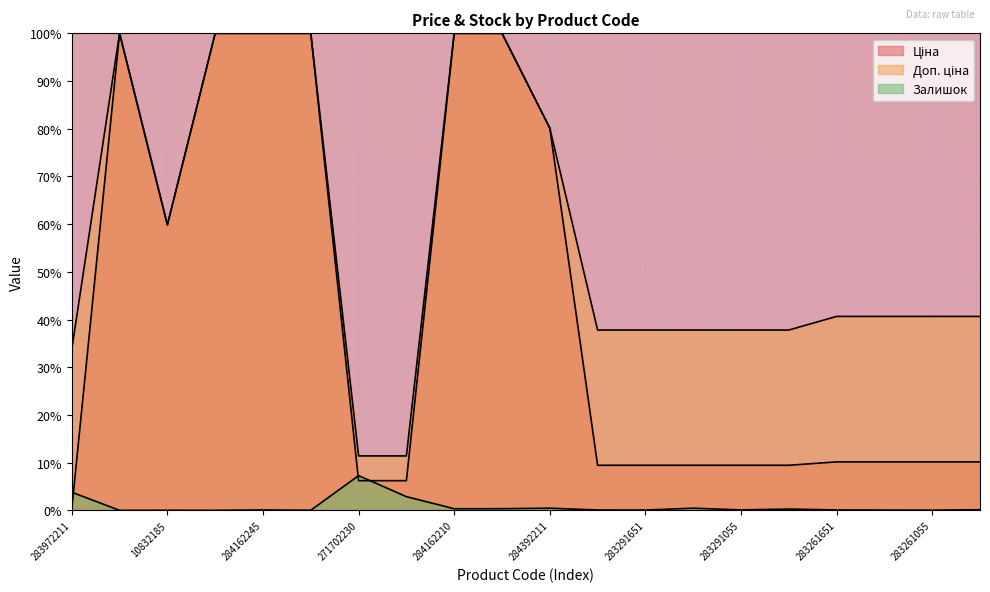

Between 283291055 and 283261055, which series saw the biggest shift?

Доп. ціна